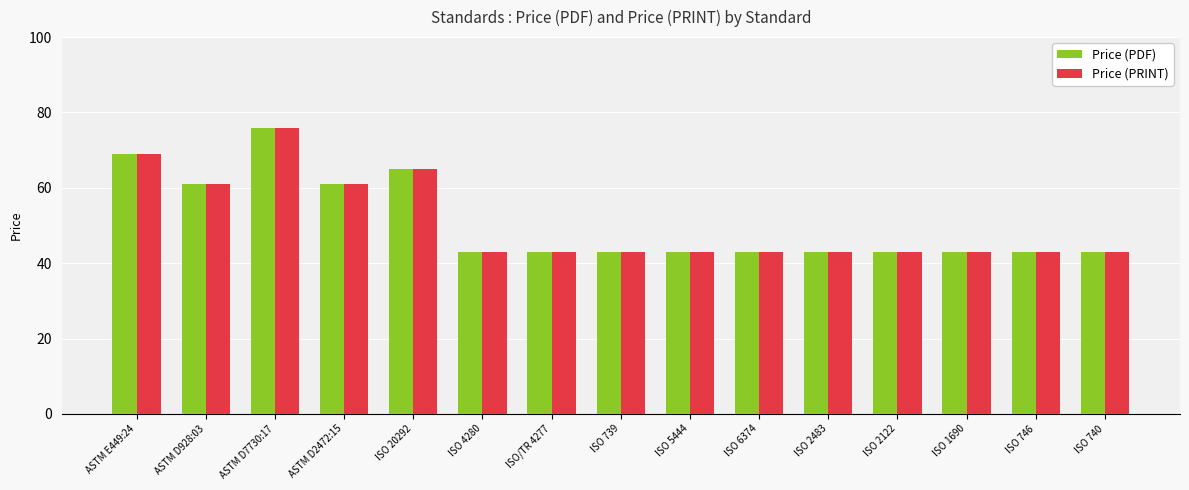

How many Price (PDF) values are between 43 and 61?

12